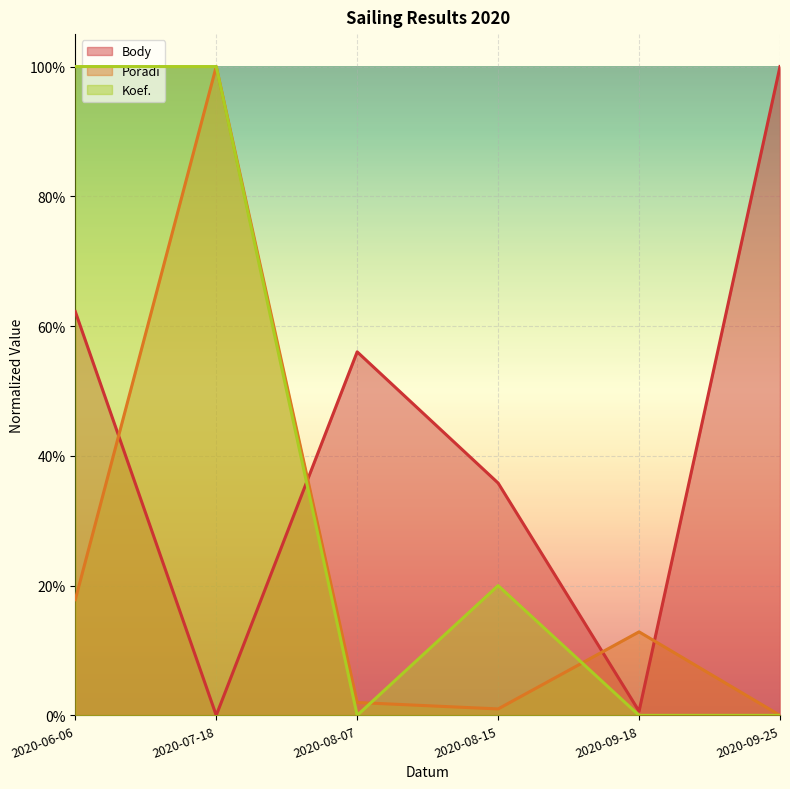

How many series are shown in this chart?

3